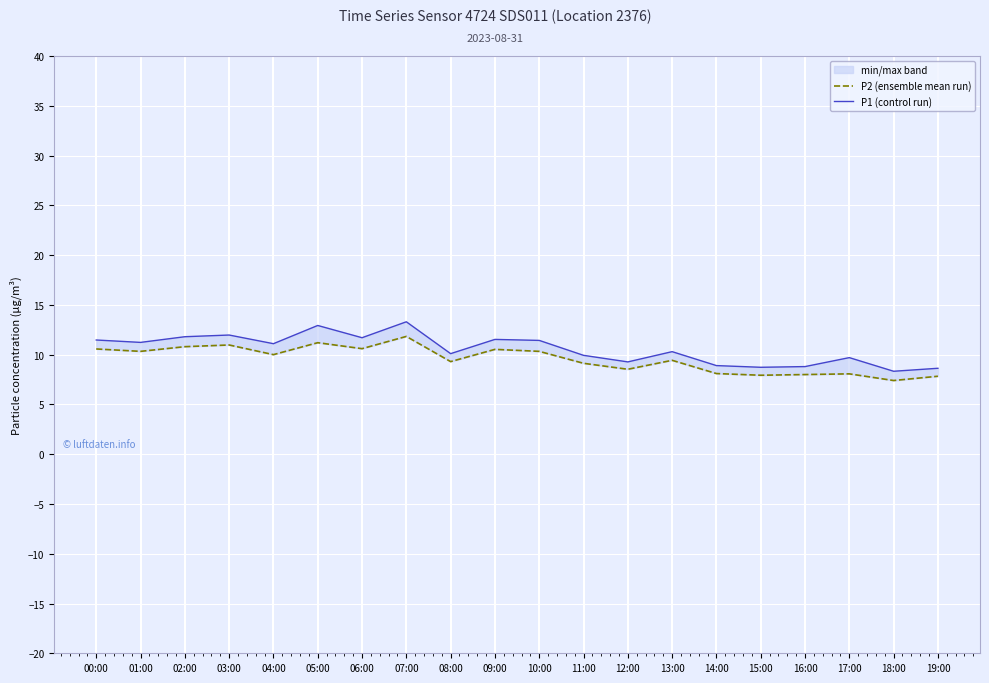

True or false: P1 (control run) and P2 (ensemble mean run) intersect in this chart.

False